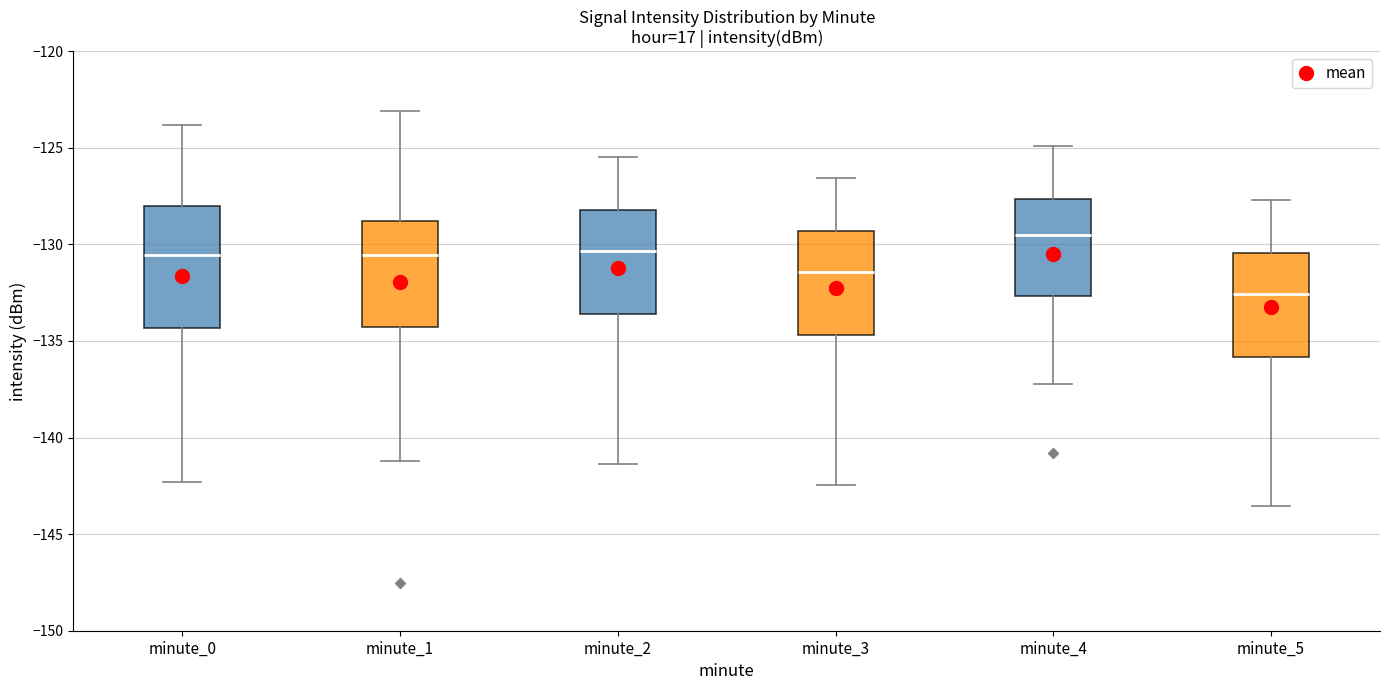

Which box is the tallest, from its lower edge to its upper edge?

minute_0